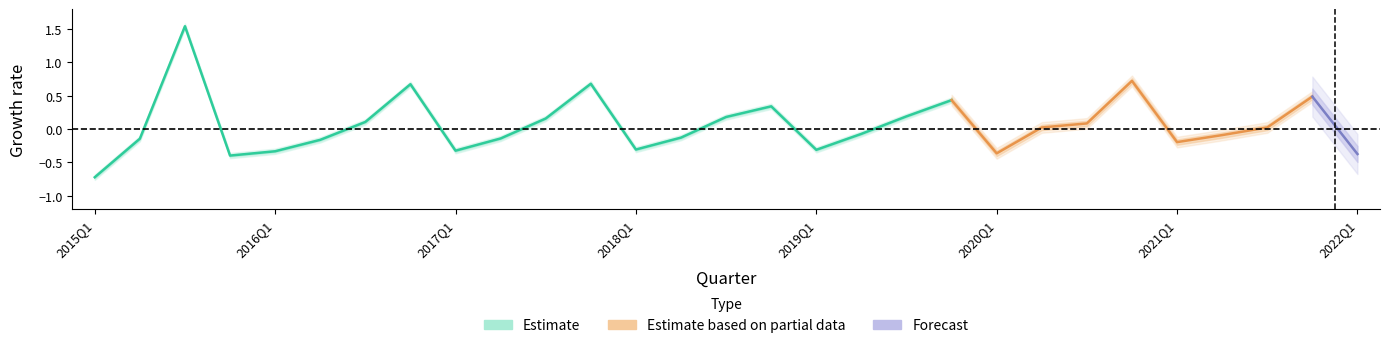

What is the sum of the sales_growth values at 27 and 9?

0.3